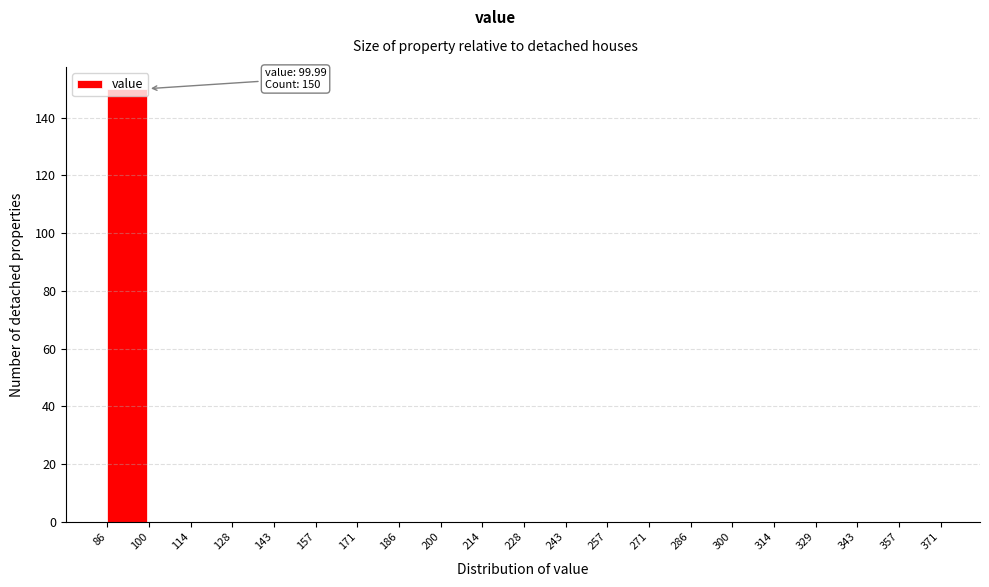

Which range on the x-axis has the tallest bar?

86 to 100